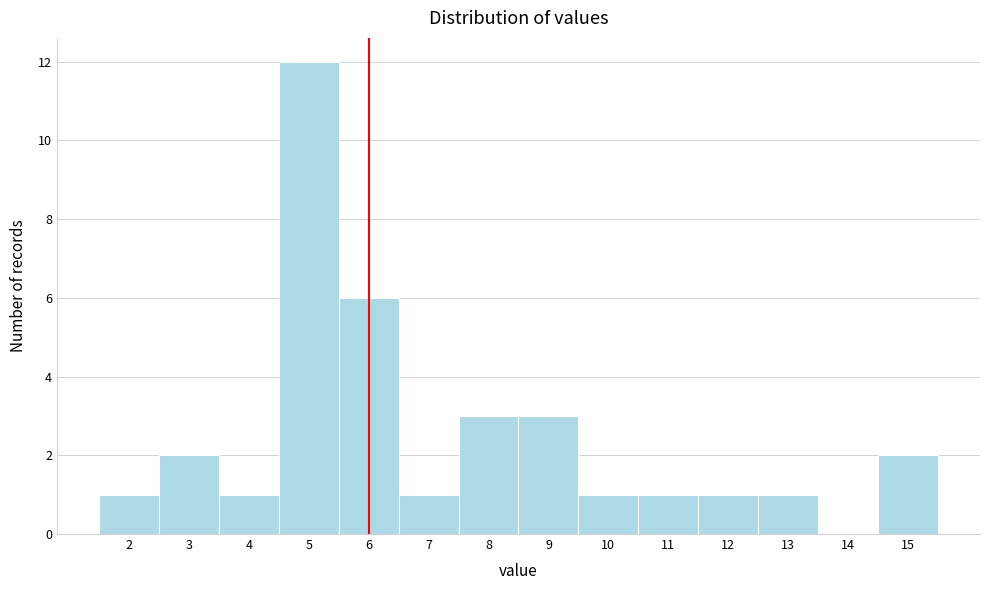

Reading left to right, transcribe this chart: for each bar, give the range it covers on the x-axis and its height. The values are not printed on the chart, so give them approximately, as read against the axis.

1.5 to 2.5: 1
2.5 to 3.5: 2
3.5 to 4.5: 1
4.5 to 5.5: 12
5.5 to 6.5: 6
6.5 to 7.5: 1
7.5 to 8.5: 3
8.5 to 9.5: 3
9.5 to 10.5: 1
10.5 to 11.5: 1
11.5 to 12.5: 1
12.5 to 13.5: 1
13.5 to 14.5: 0
14.5 to 15.5: 2